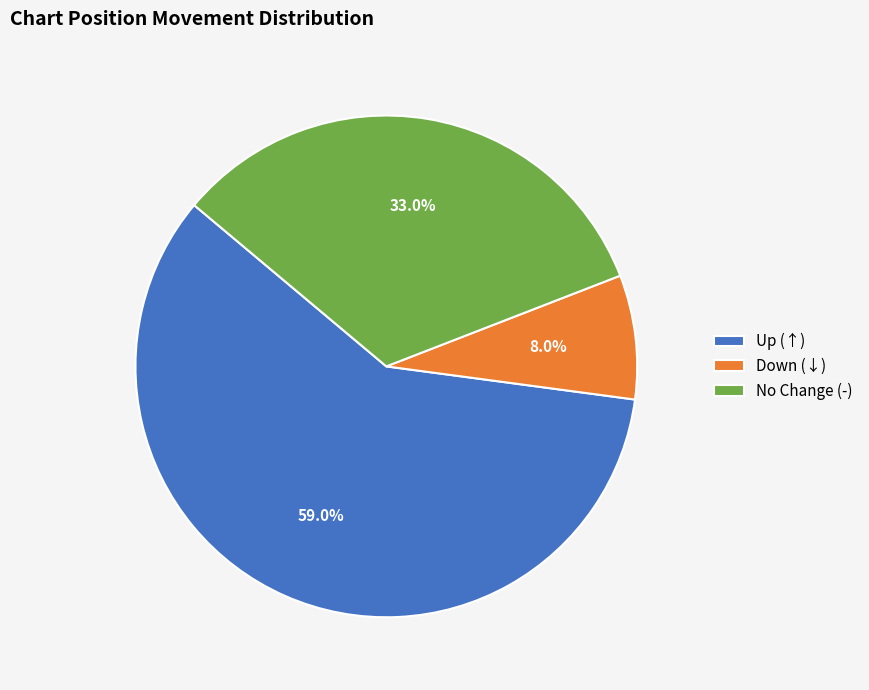

Does any single category account for the majority?

Yes